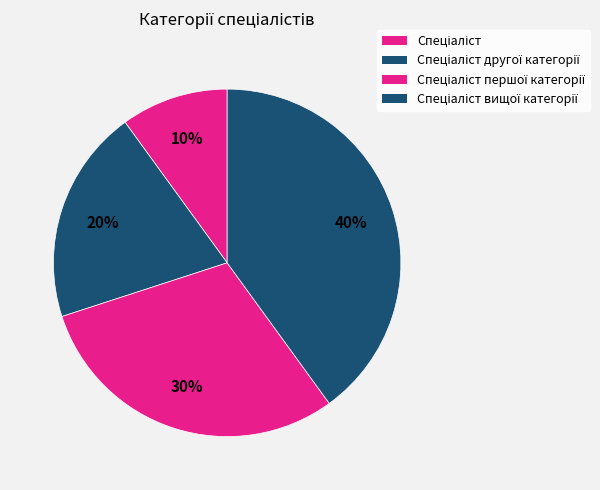

Rank the categories by value from lowest to highest.

Спеціаліст, Спеціаліст другої категорії, Спеціаліст першої категорії, Спеціаліст вищої категорії